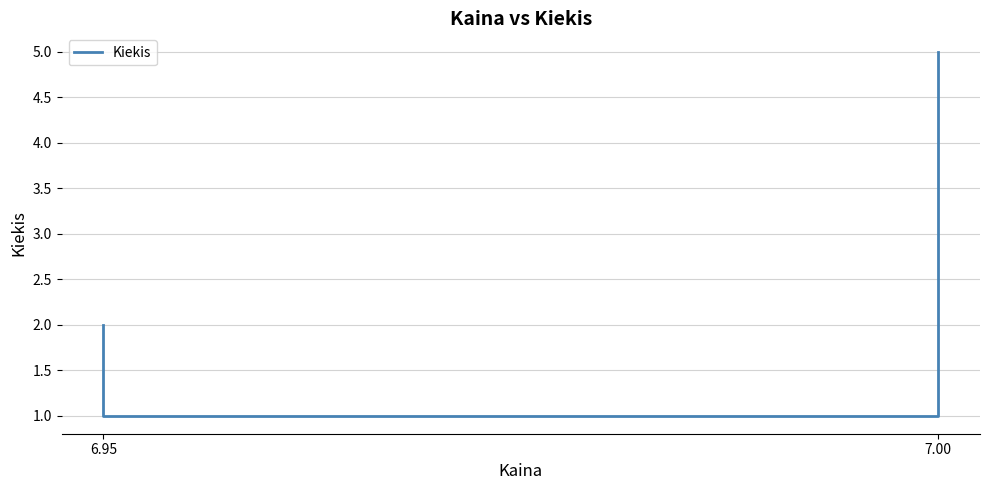

Read the value at 6.95.

1